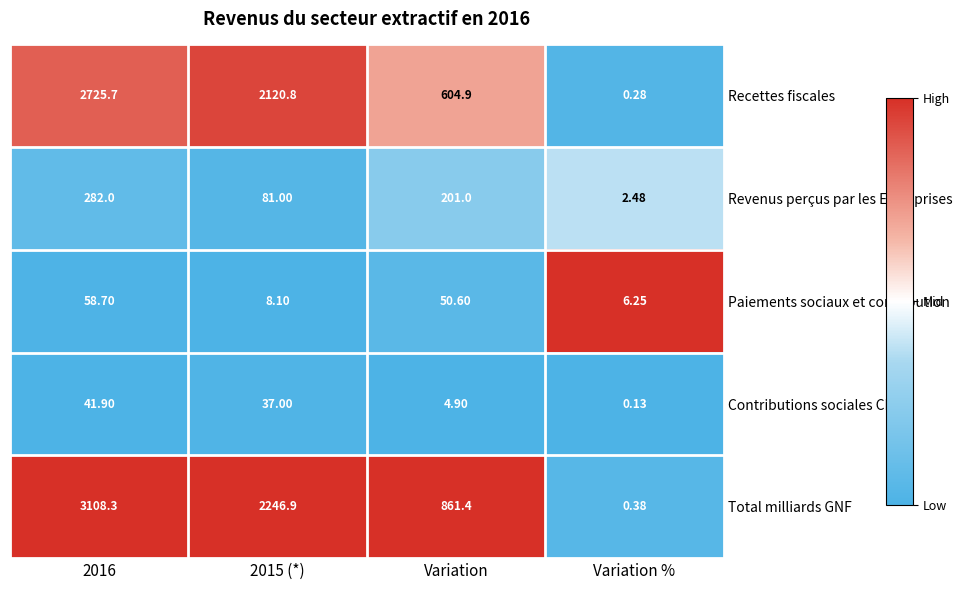

Which label corresponds to the smallest value in the chart?

Variation %